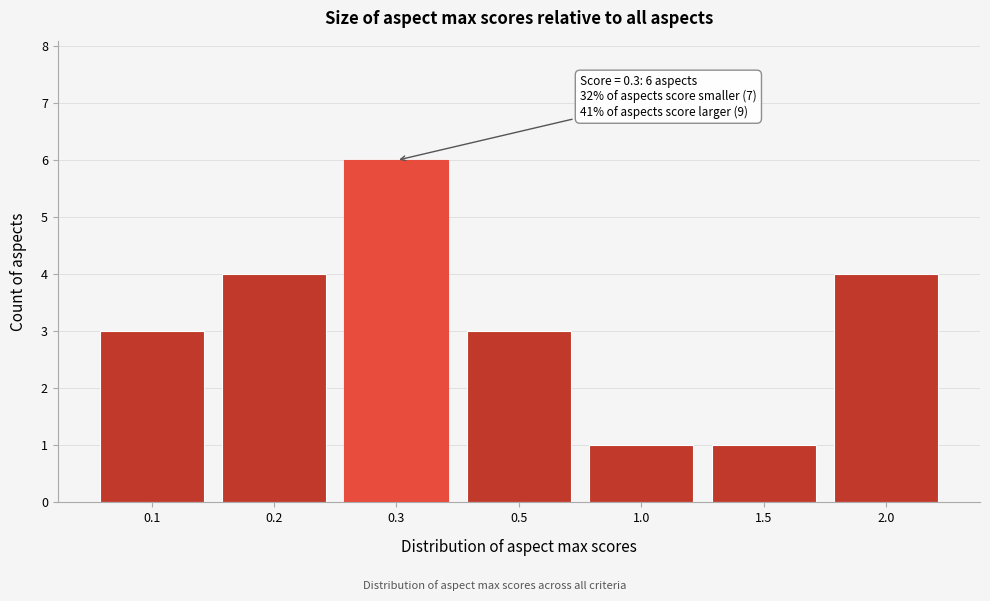

Reading left to right, what are all the values shown in this chart?

3	4	6	3	1	1	4